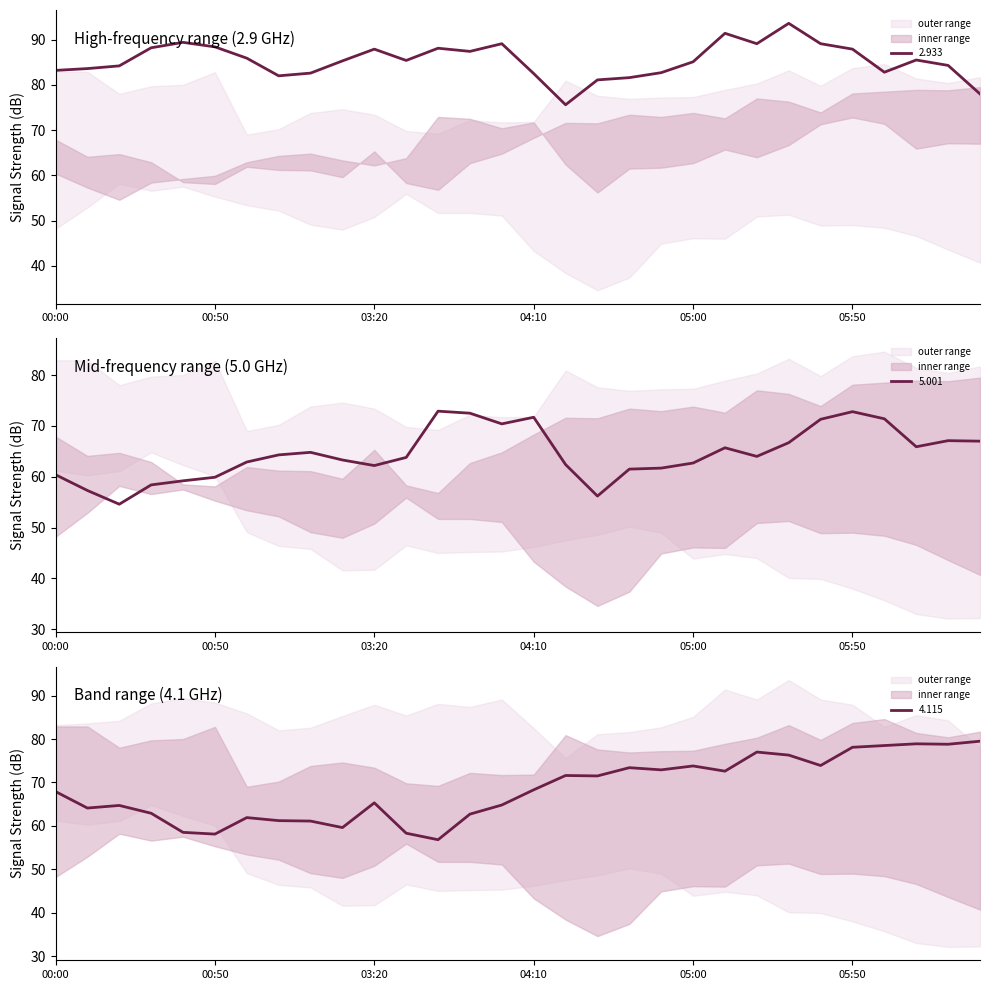

What is the value of the 2.933 point at the 21st from the left?

85.1